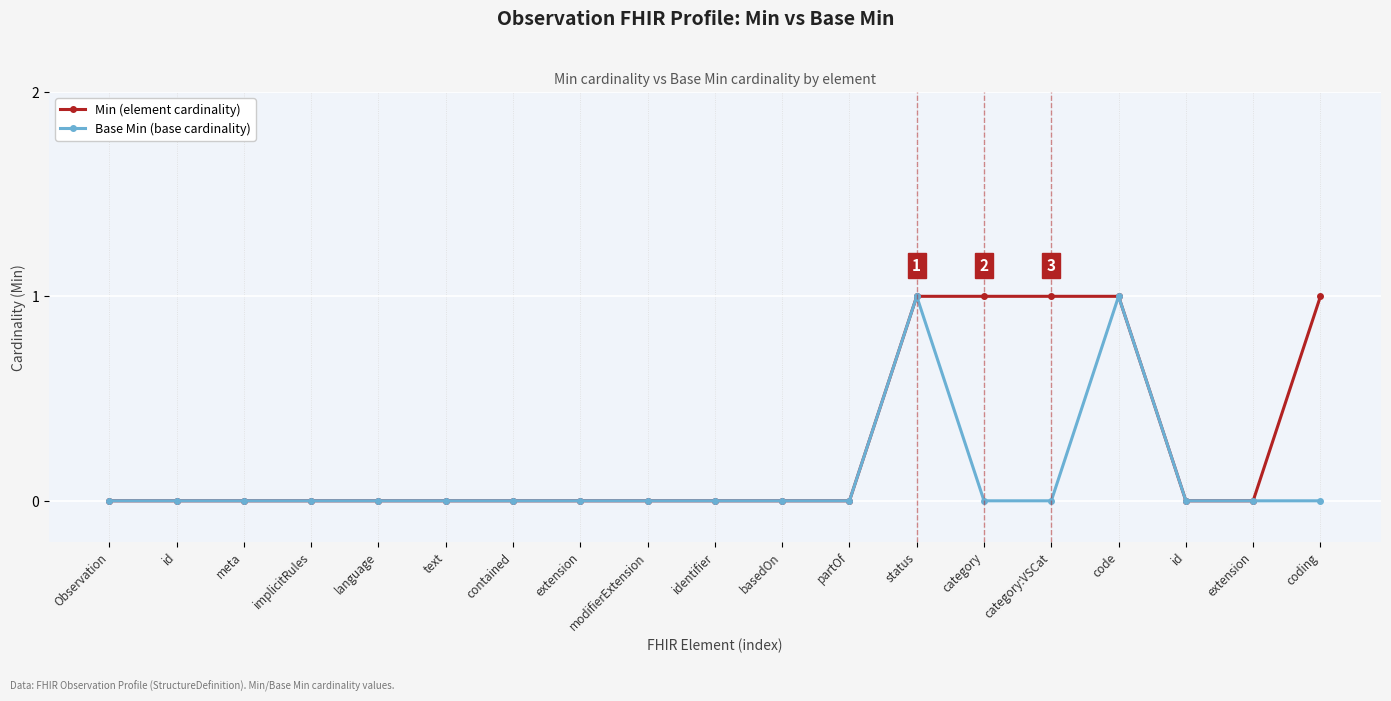

Which category has the lowest value in the Base Min (base cardinality) series?

Observation